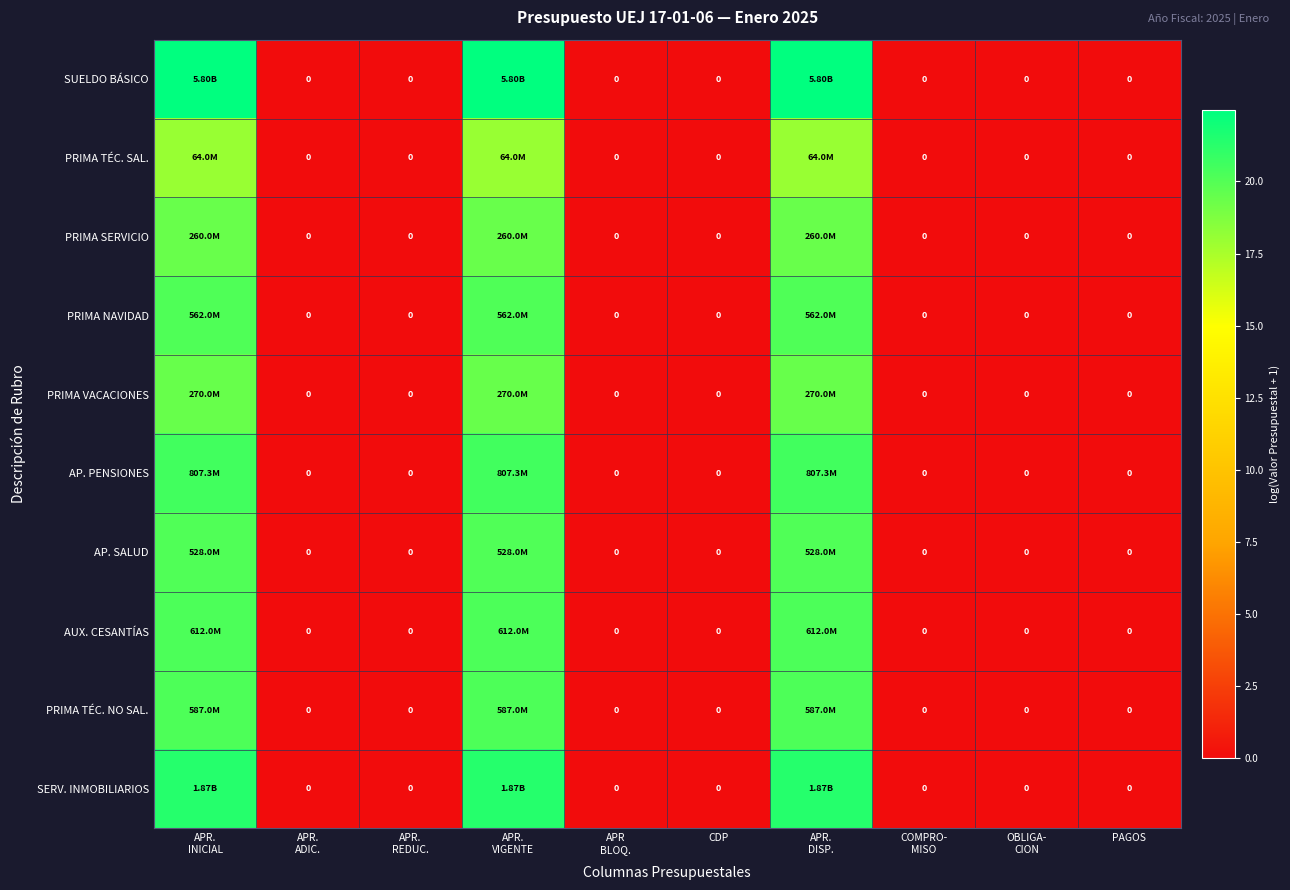

Between COMPRO- MISO and PAGOS, which series saw the biggest shift?

SUELDO BÁSICO